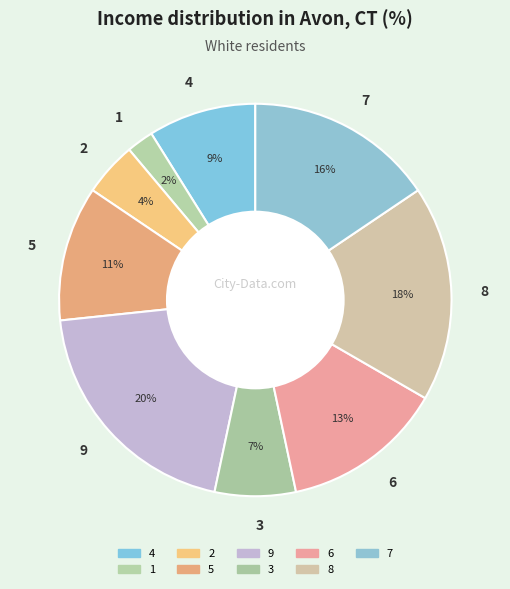

Rank the categories by value from highest to lowest.

9, 8, 7, 6, 5, 4, 3, 2, 1